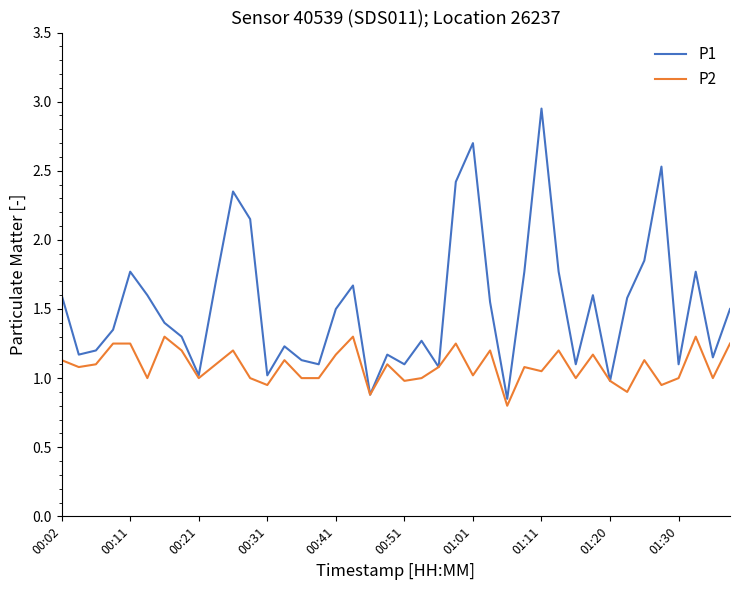

Count the number of data series in this chart.

2